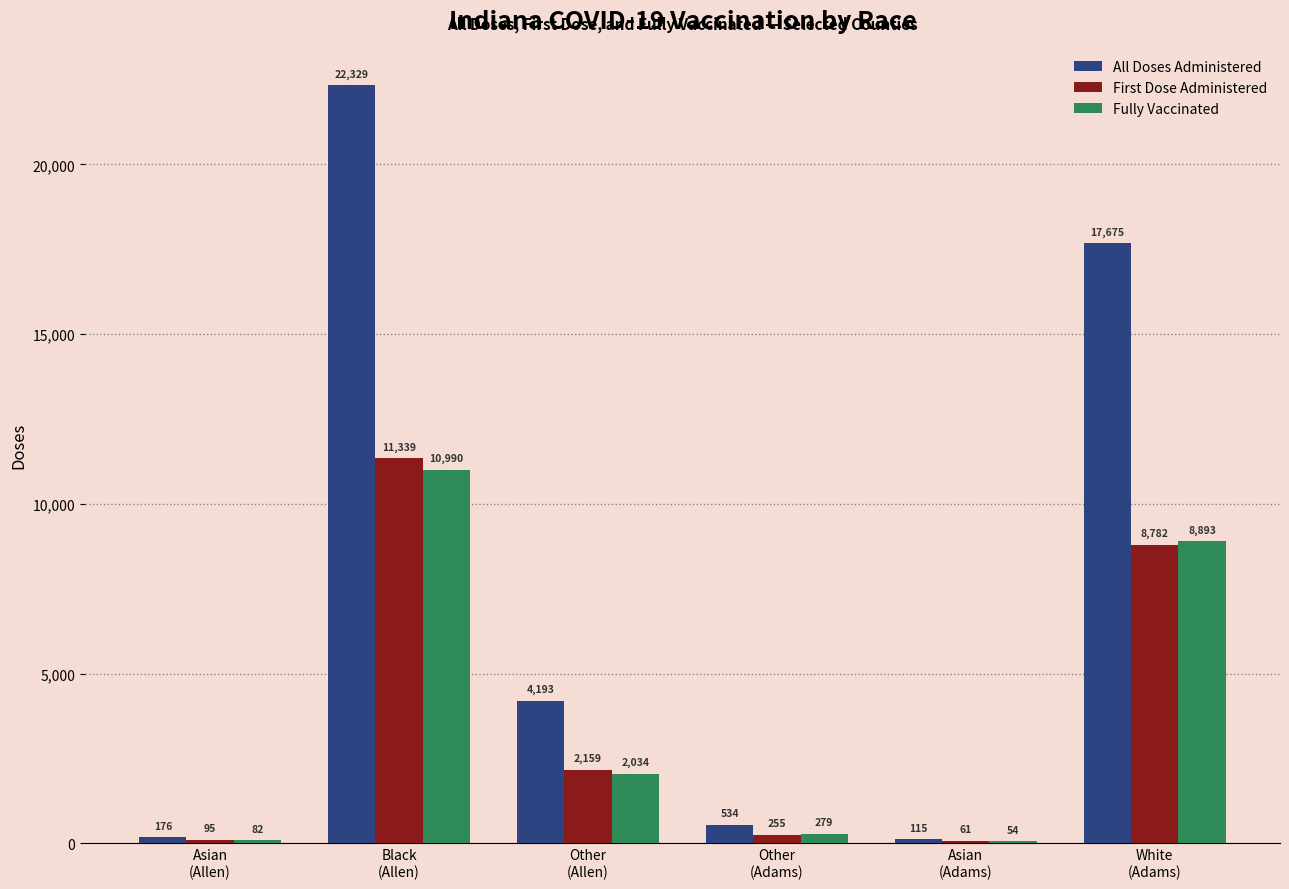

Between Asian
(Allen) and Asian
(Adams), which series saw the biggest shift?

All Doses Administered